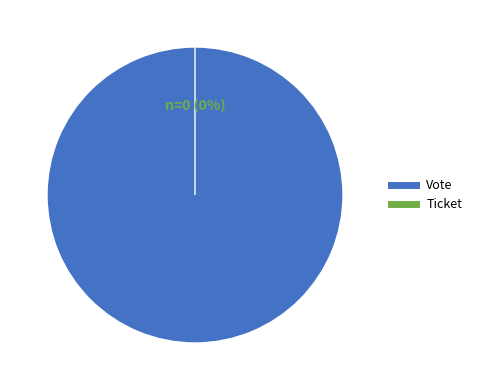

Rank the categories by value from lowest to highest.

Ticket, Vote